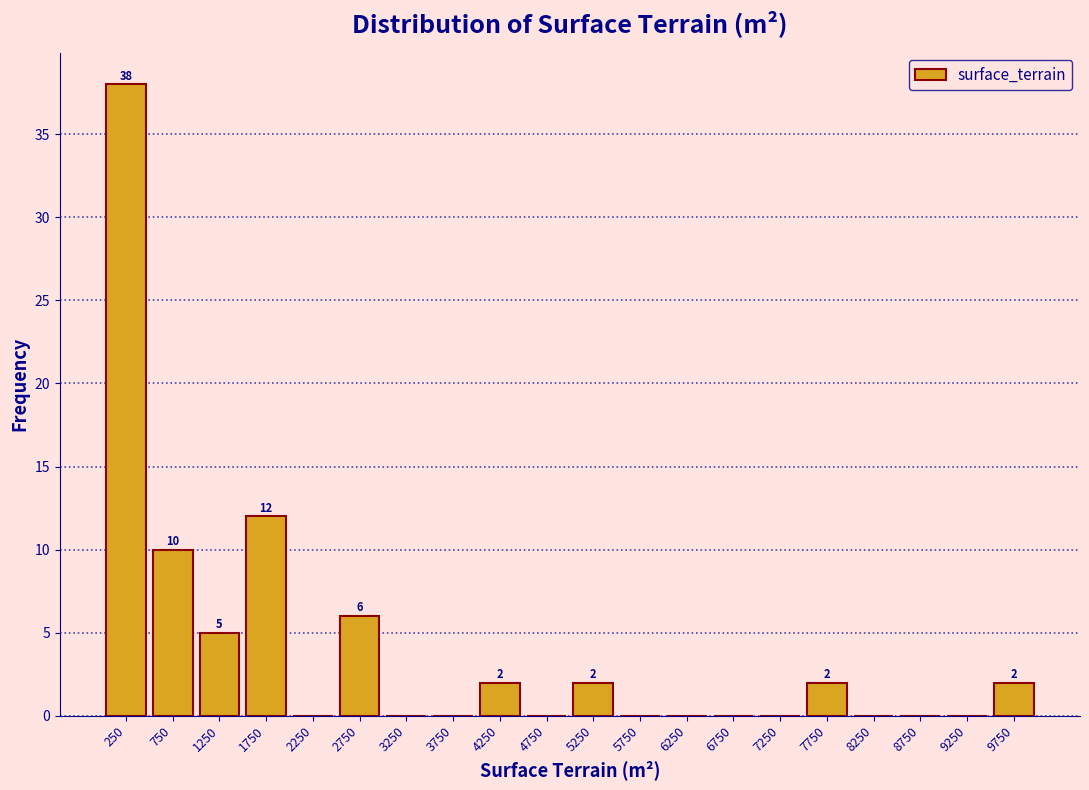

Over which range of the x-axis is the bar tallest?

0 to 500